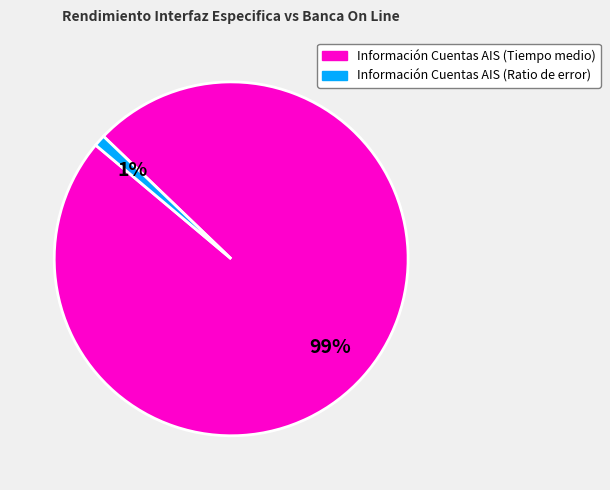

To the nearest percent, what is the average slice percentage?

50%